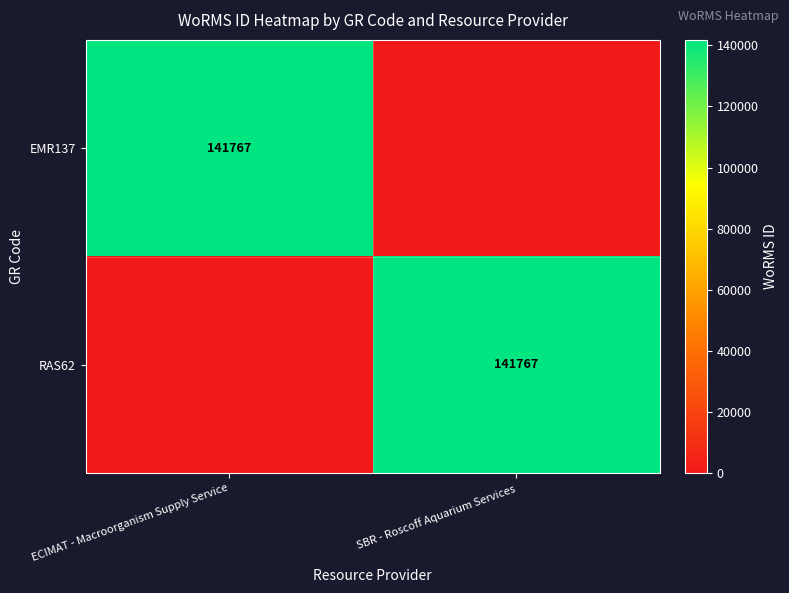

The value of RAS62 at SBR - Roscoff Aquarium Services is 95714. True or false?

False